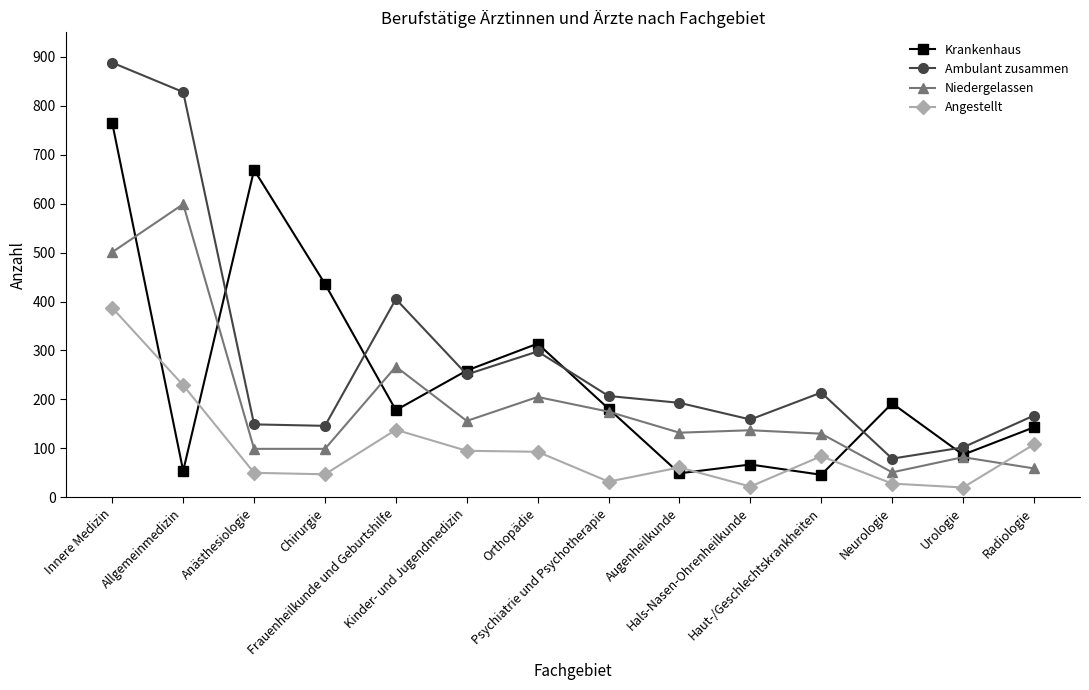

Which series has the largest total across all categories?

Ambulant zusammen